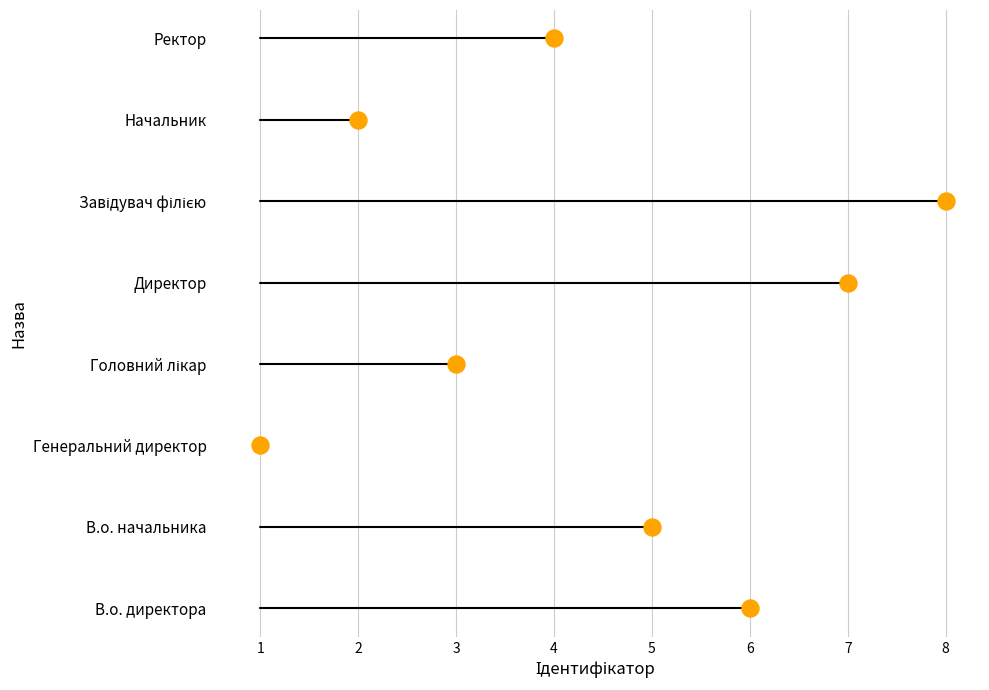

What is the change in value from В.о. директора to Завідувач філією?

+2